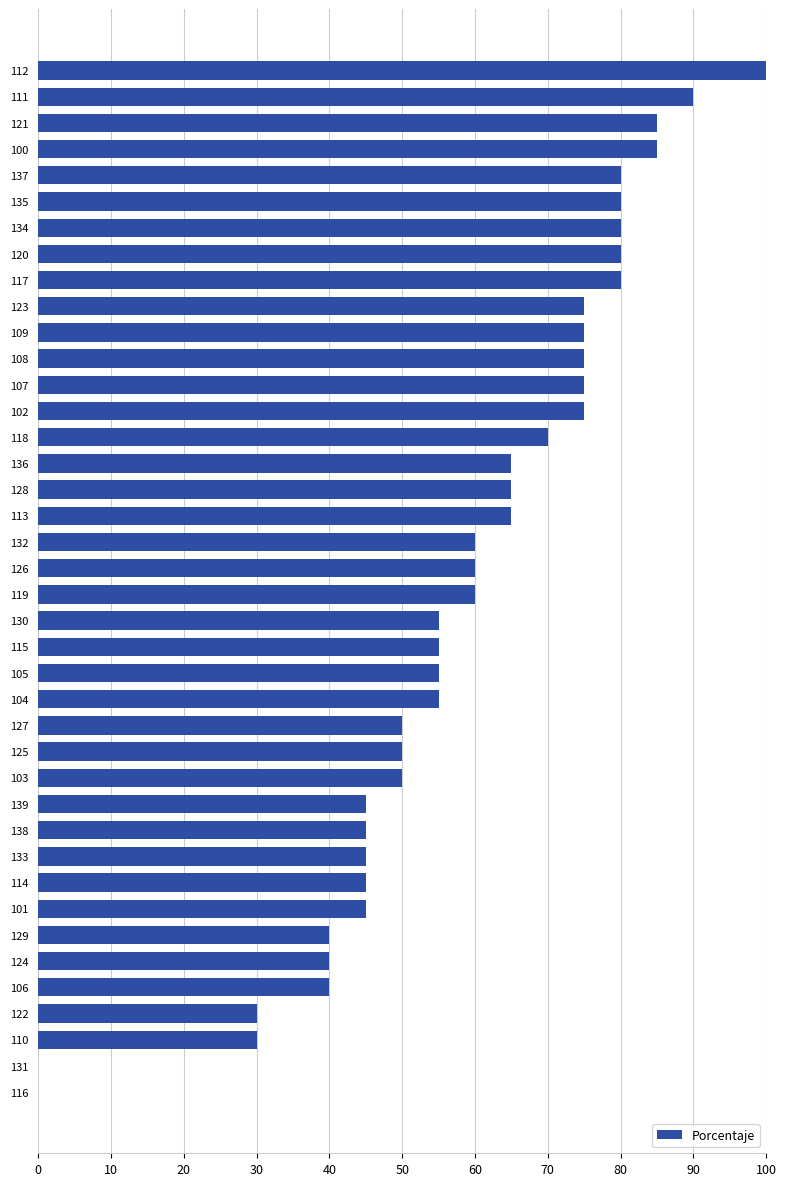

True or false: the data shows 53 at 122.

False